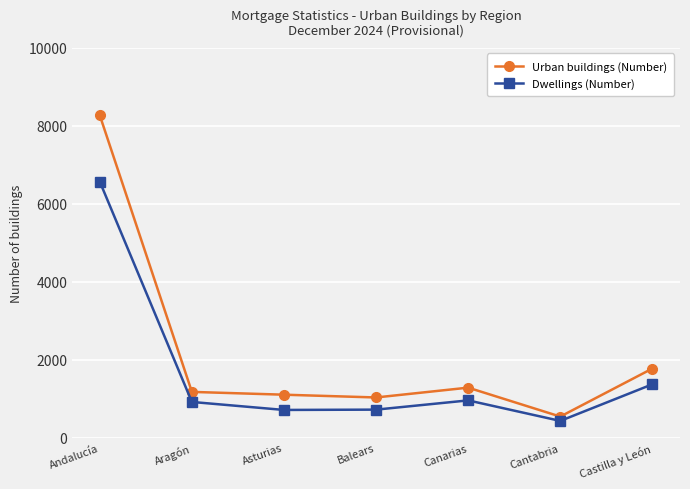

What is the approximate value of Dwellings (Number) at Aragón?

920